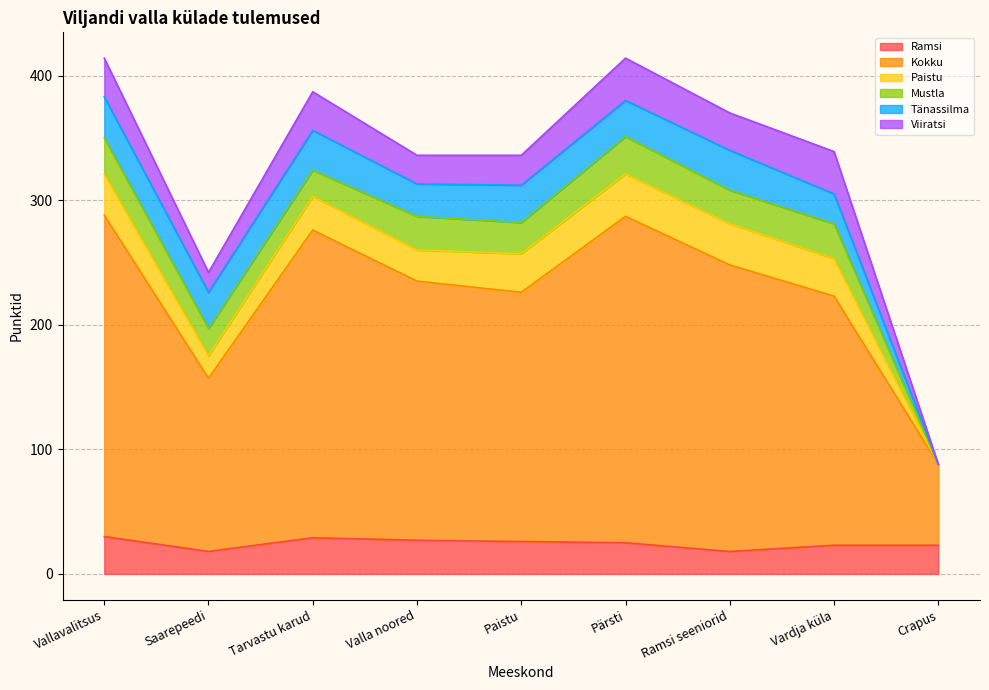

Is the value of Tänassilma at  greater than the value of Viiratsi at Saarepeedi?

No